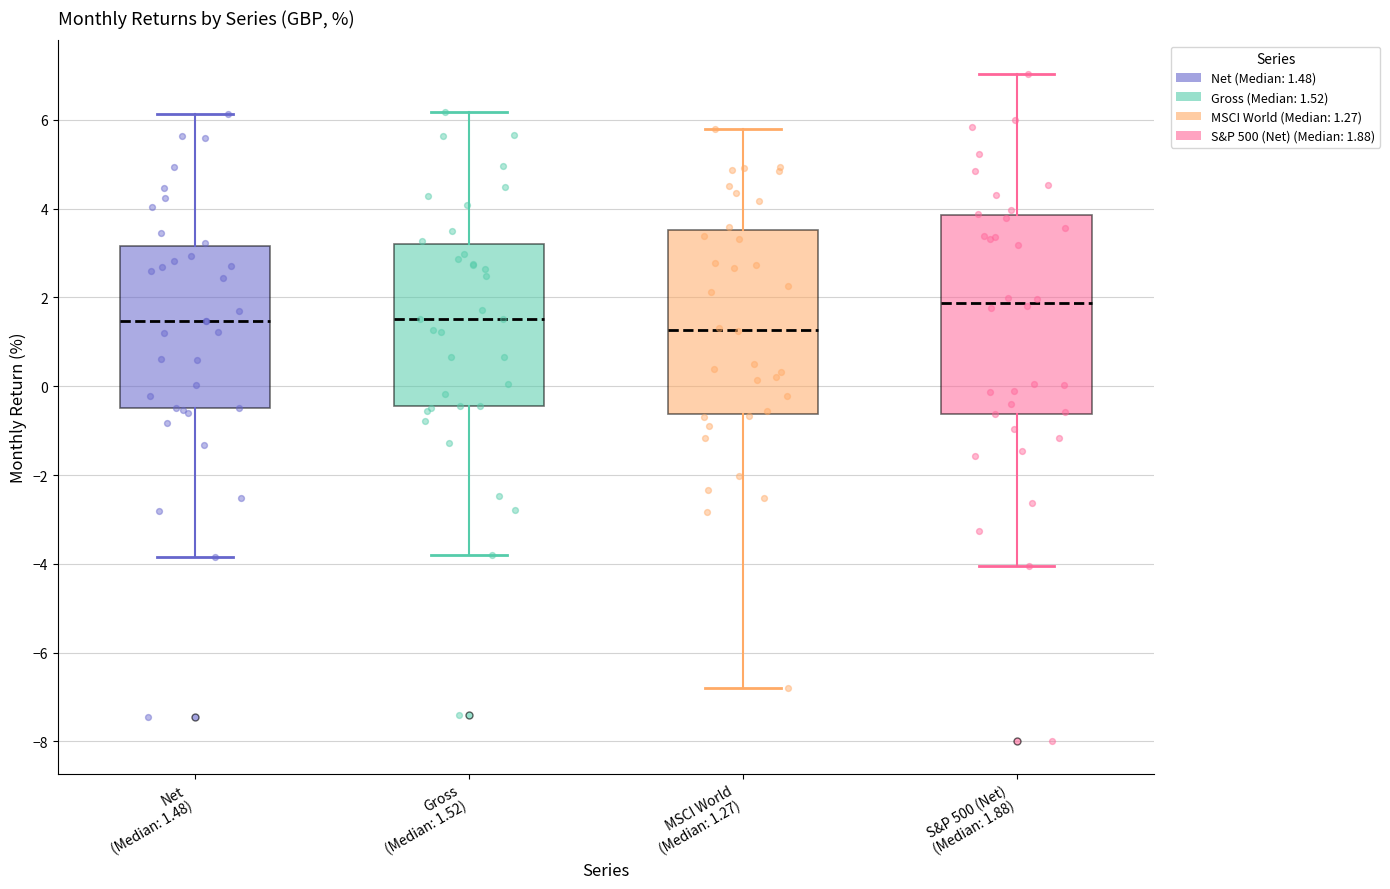

Which box's median line is the highest?

S&P 500 (Net) (Median: 1.88)